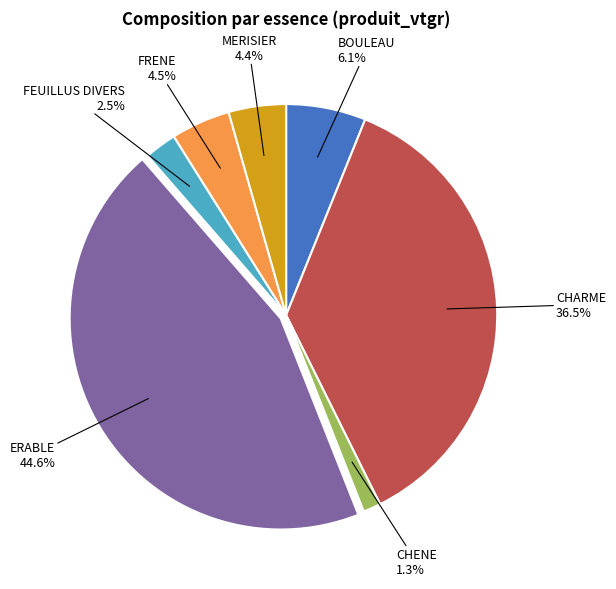

How many segments does this pie chart have?

7